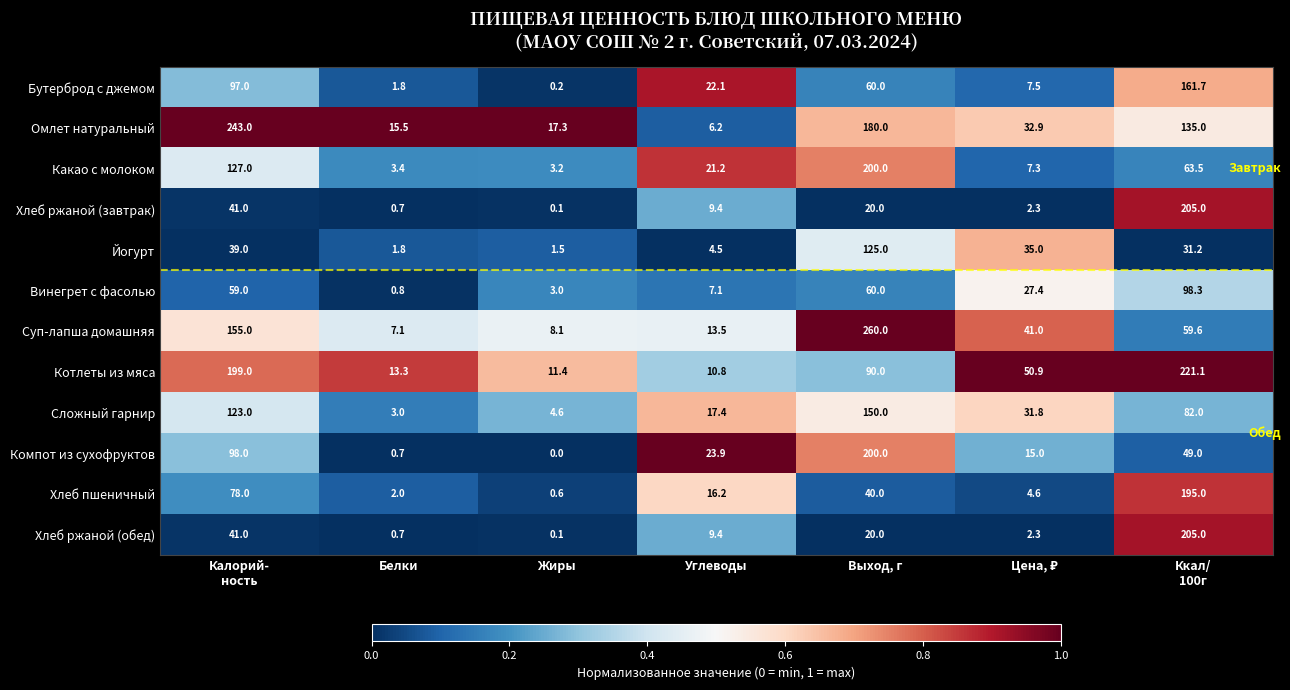

What is the difference between the second highest and minimum values in the Бутерброд с джемом series?

96.8